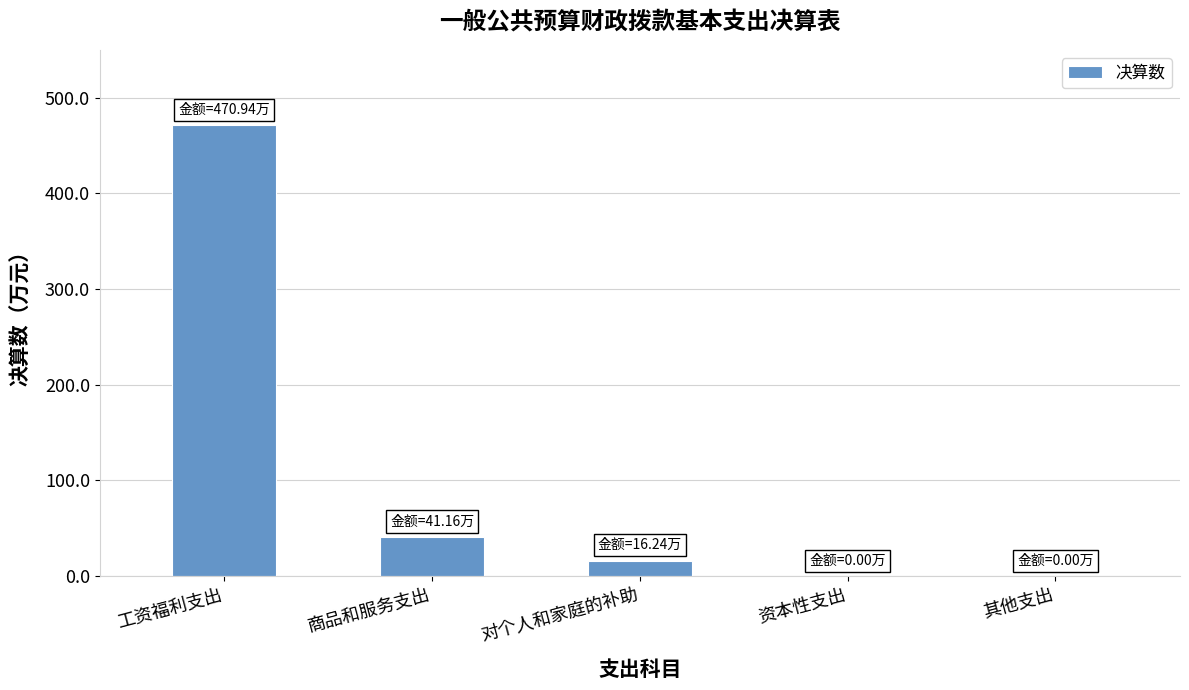

What is the change in value from 工资福利支出 to 对个人和家庭的补助?

-454.7